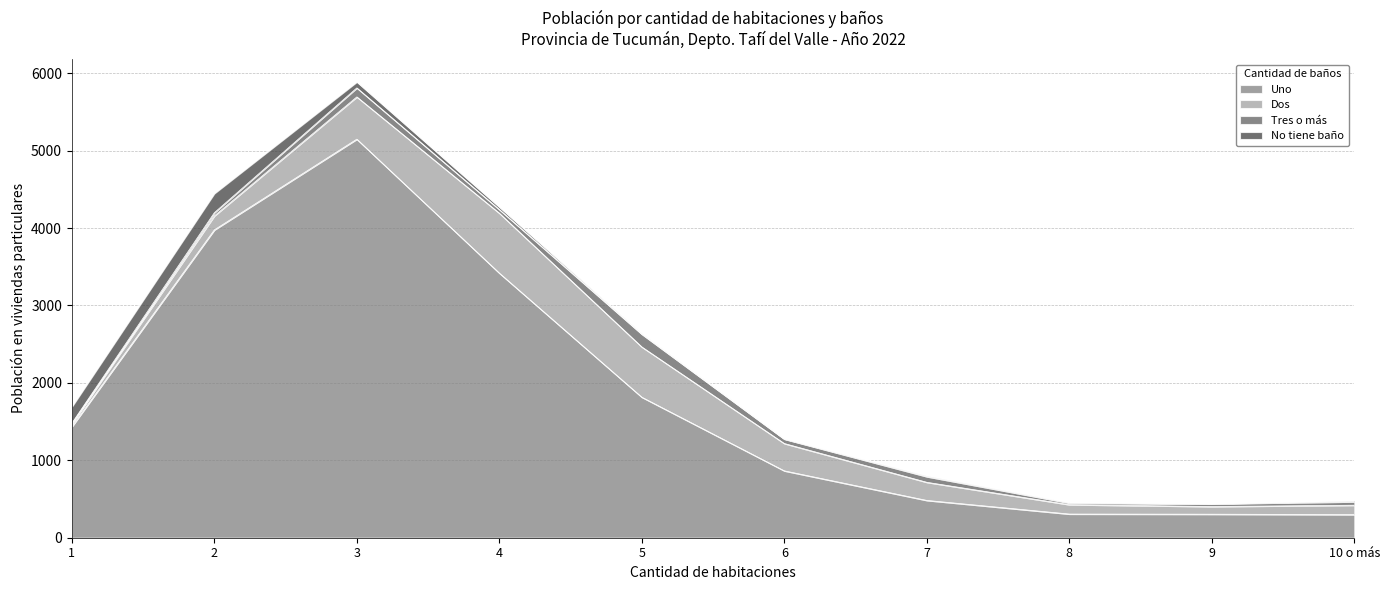

What is the average value of the Dos series?

311